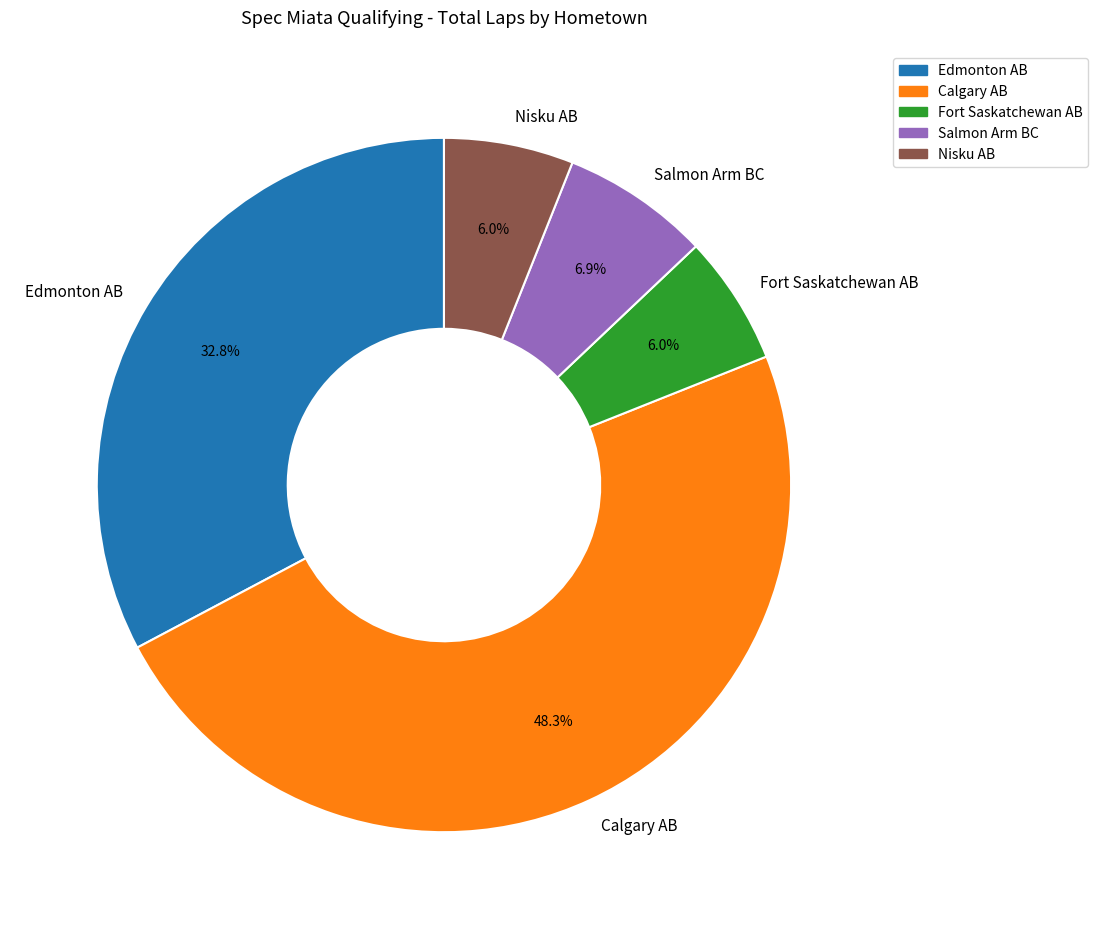

Count the number of slices in the pie.

5